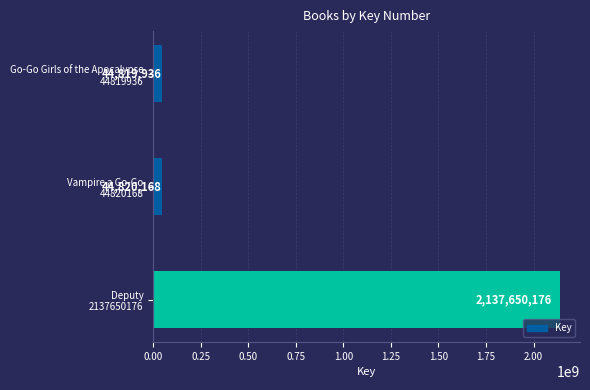

At which category does the chart reach its minimum across all series?

Go-Go Girls of the Apocalypse
44819936